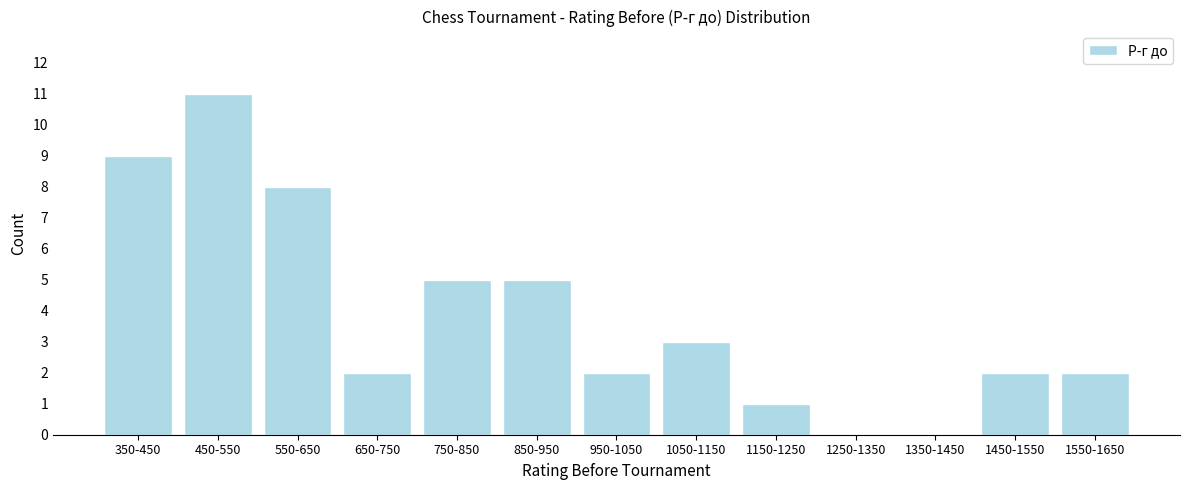

Reading right to left, transcribe all the data shown in this chart.

1550-1650=2	1450-1550=2	1350-1450=0	1250-1350=0	1150-1250=1	1050-1150=3	950-1050=2	850-950=5	750-850=5	650-750=2	550-650=8	450-550=11	350-450=9